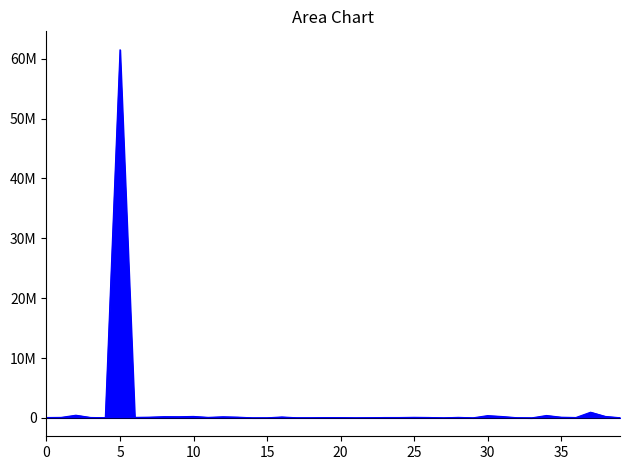

Which label corresponds to the smallest value in the chart?

20221216